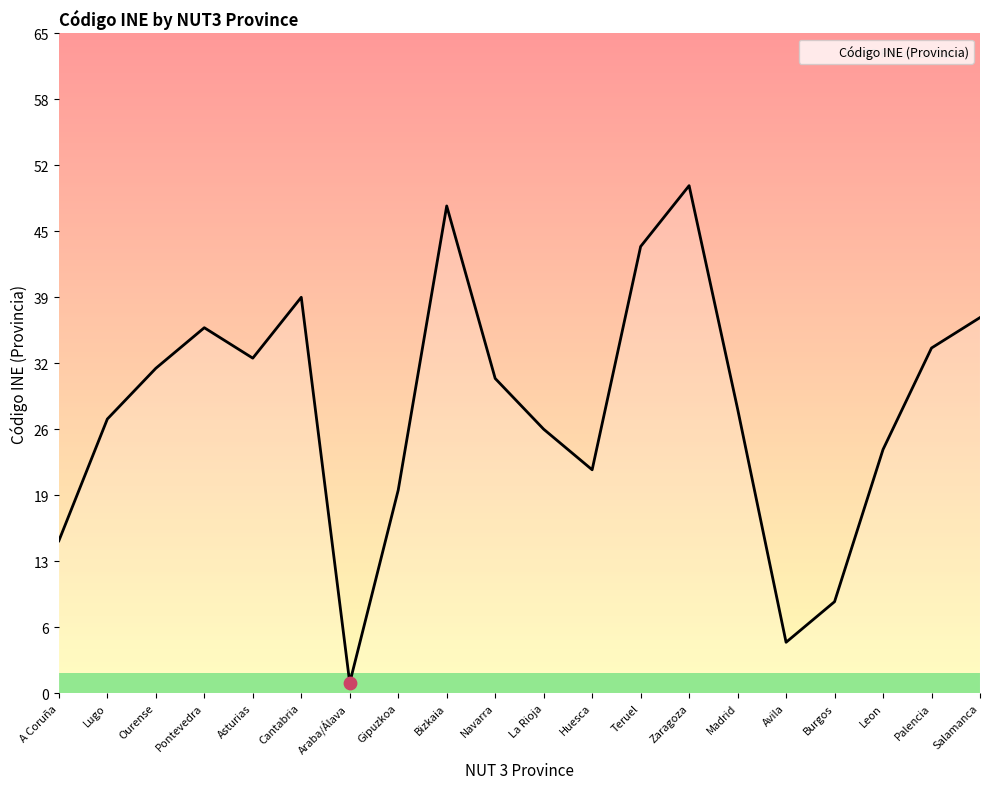

Which has a higher value, Avila or Zaragoza?

Zaragoza